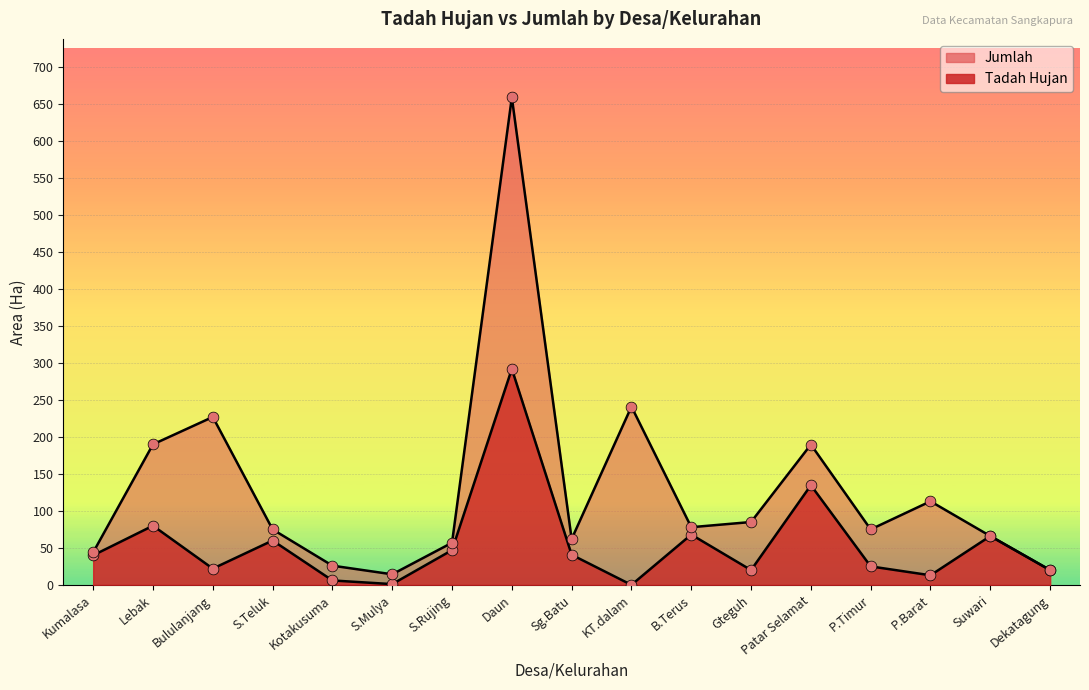

Which series has the widest spread of Y values?

Jumlah